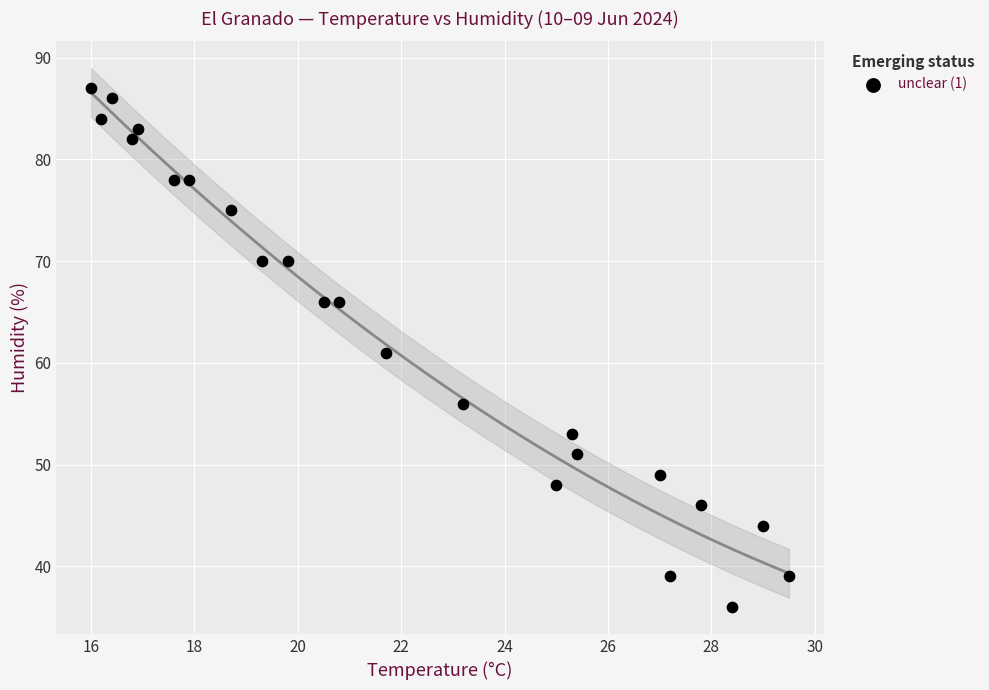

What is the range of Y values (max minus min)?

51